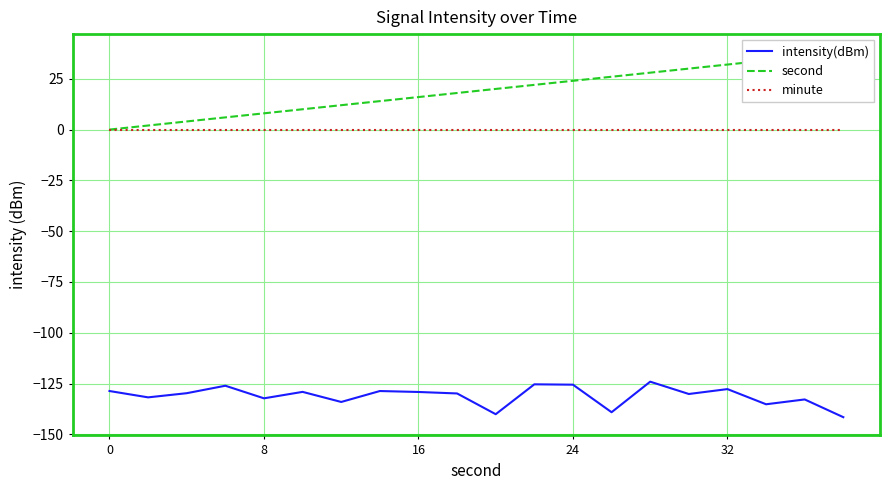

What is the maximum value for intensity(dBm)?

-124.0